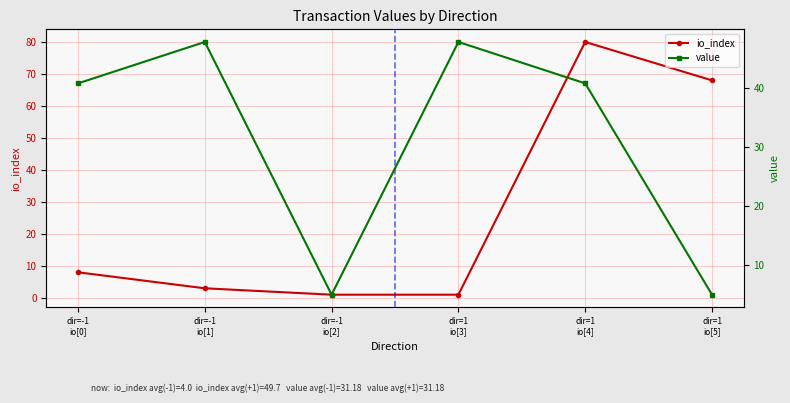

In io_index, how many points are higher than both neighbors (excluding endpoints)?

1